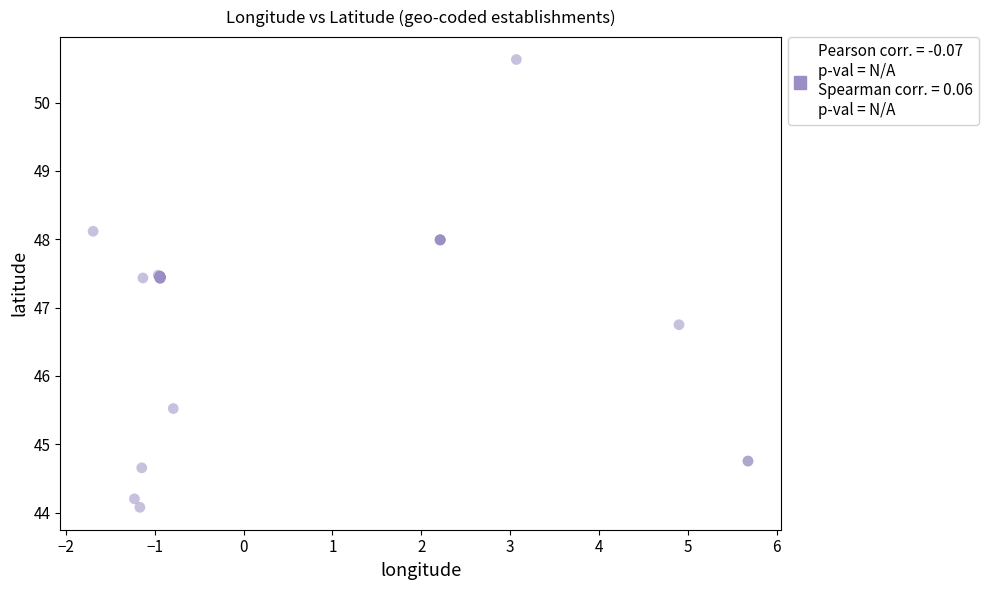

What Y value in the scatter plot is closest to 47?

46.7